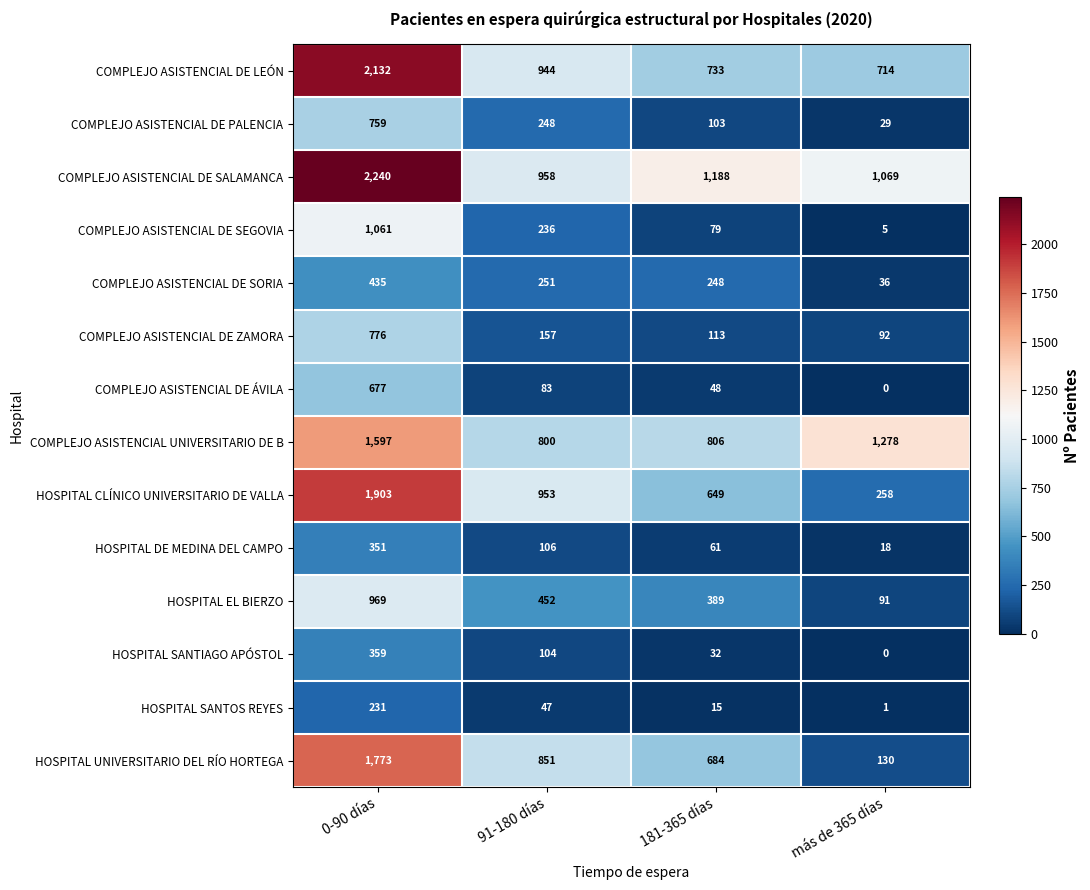

Which category has the lowest value across all series?

más de 365 días